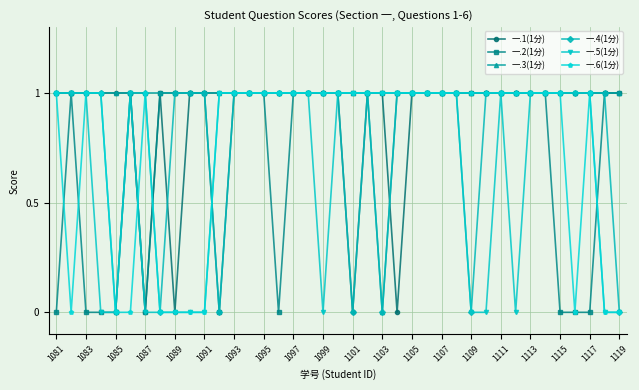

True or false: 一.2(1分) has more than 0 interior local peaks.

True